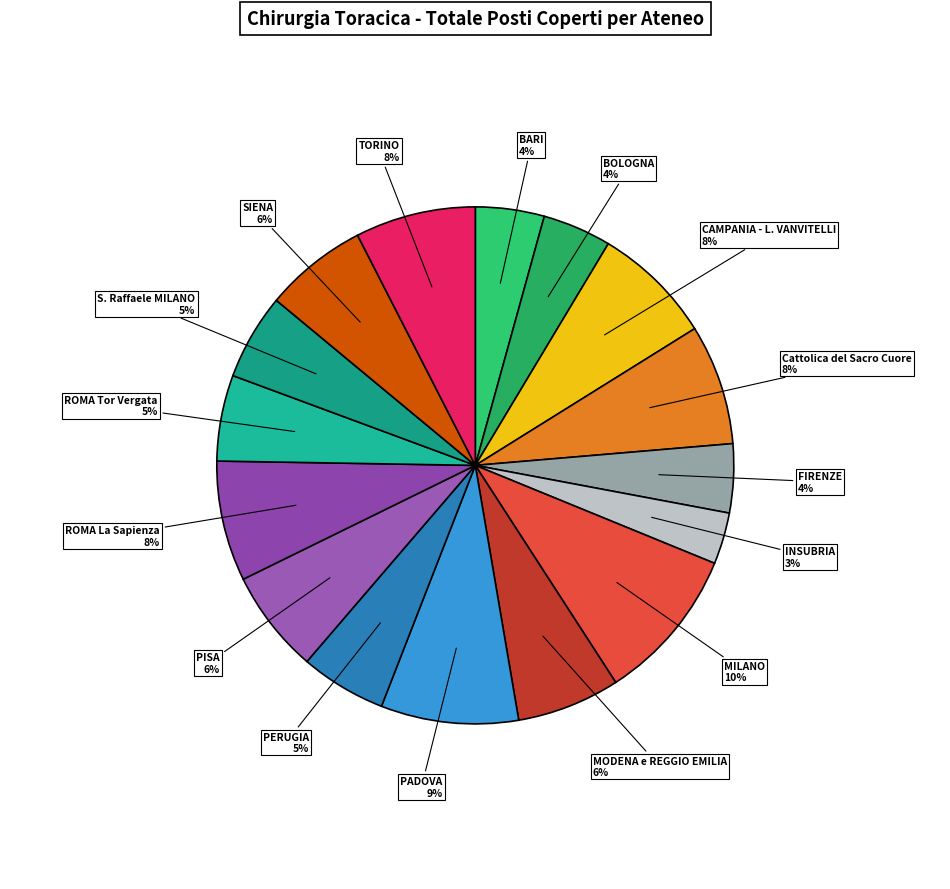

Which category has the biggest portion of the pie?

MILANO